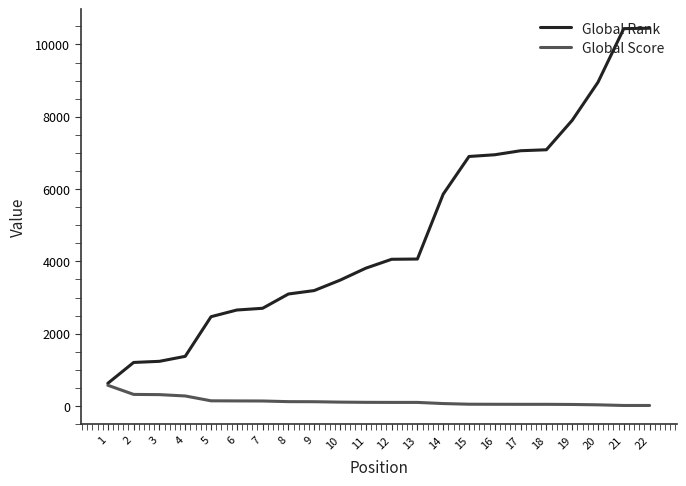

What is the difference between the highest and lowest values at 21?

10422